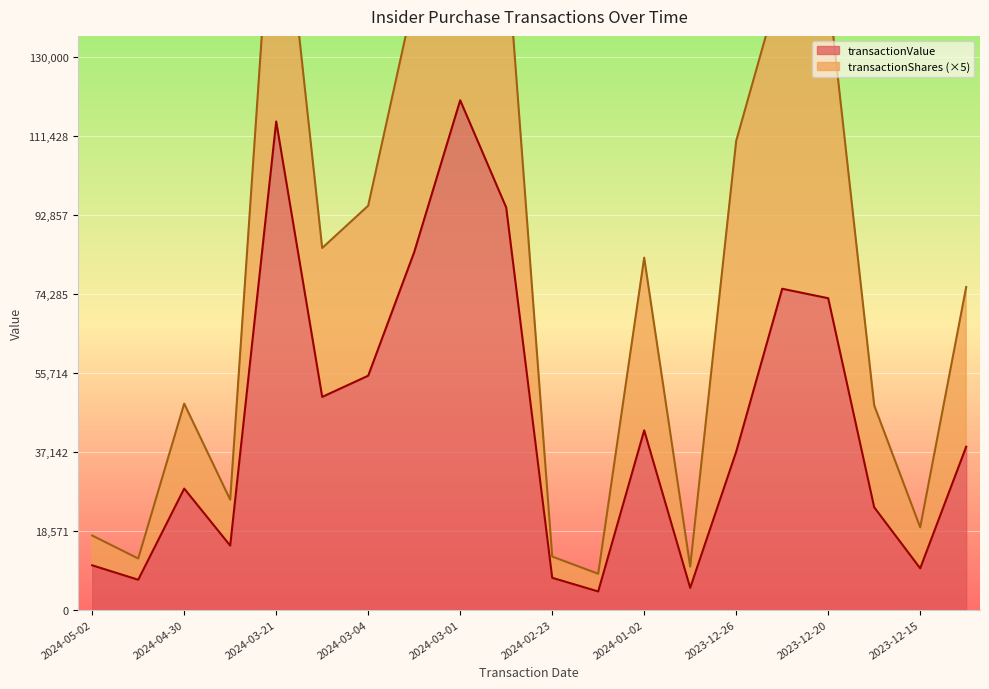

What is the greatest value displayed?

119850